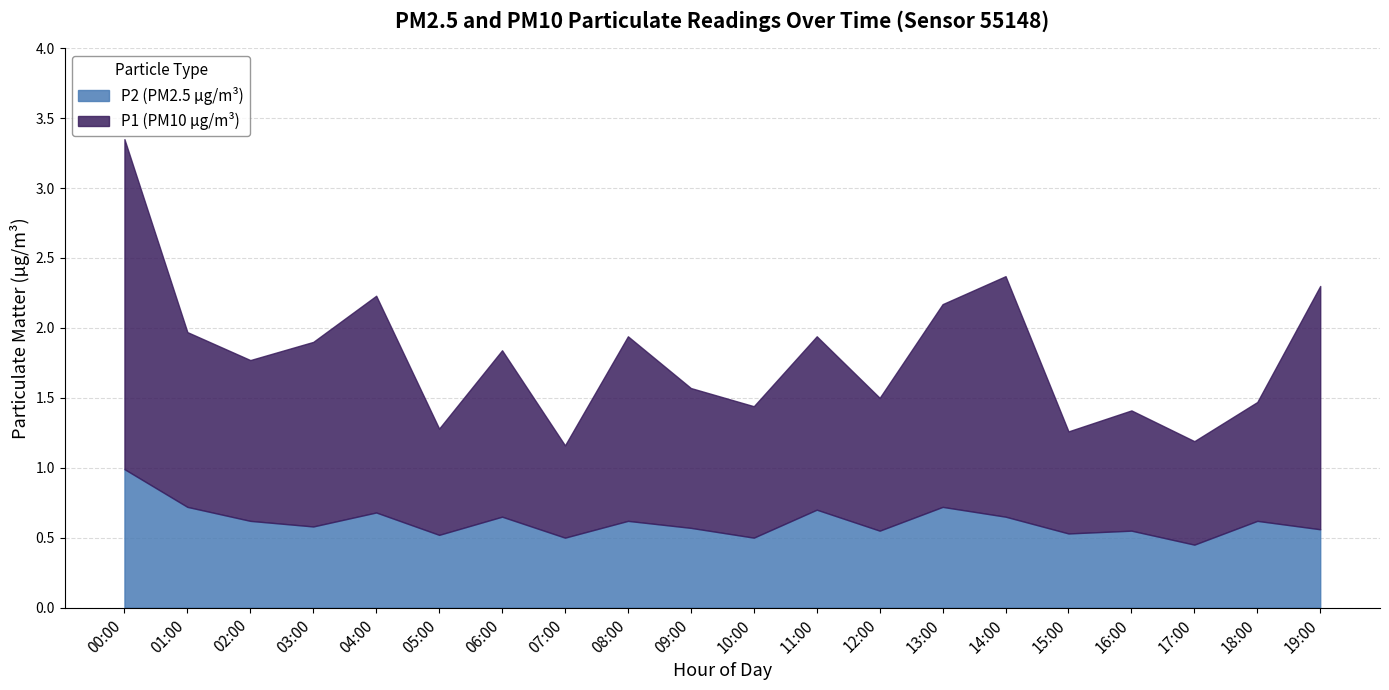

What is the highest value of the P2 (PM2.5 µg/m³) series?

1.0